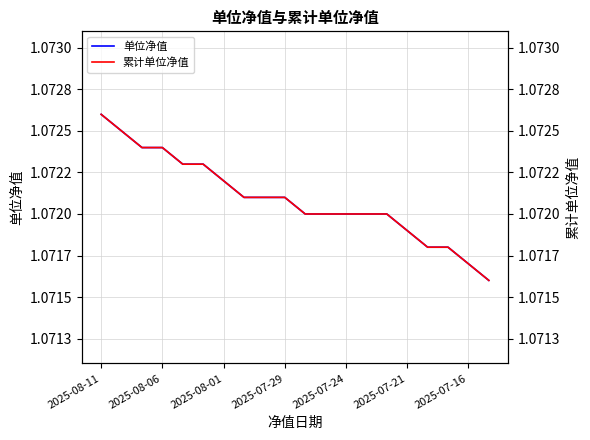

What is the value of the 累计单位净值 point at the 12th from the left?

1.1